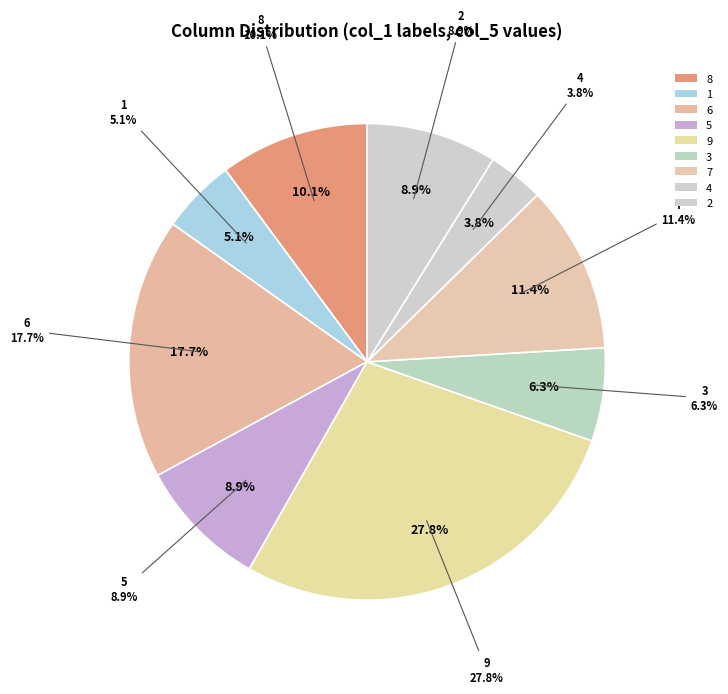

Does 9 represent more than half of the total?

No